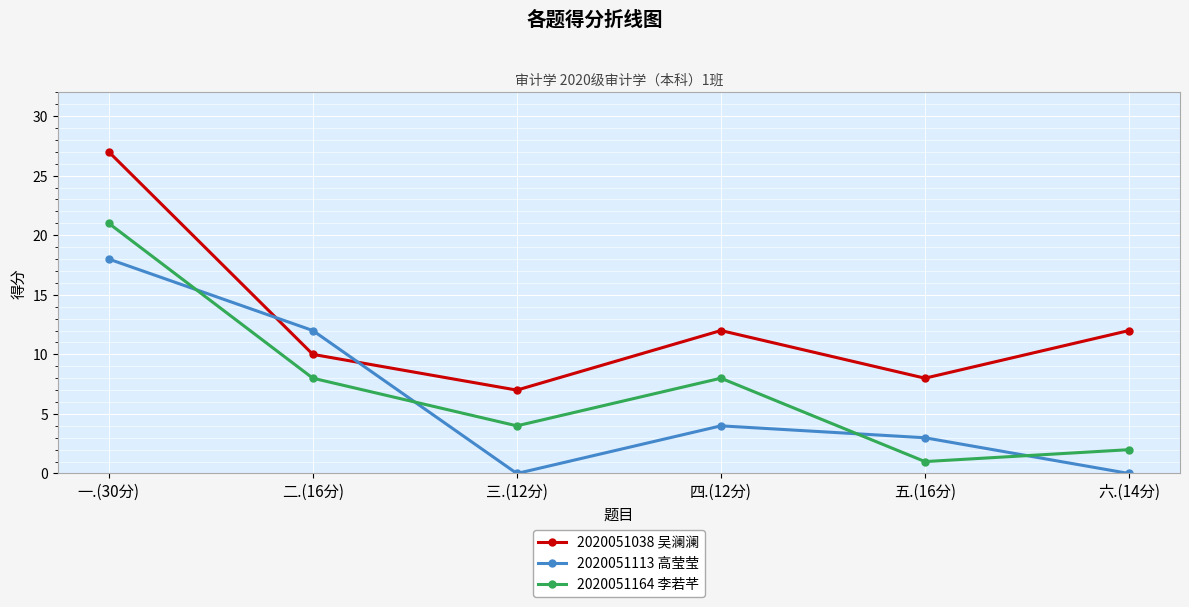

Between 二.(16分) and 六.(14分), which series saw the biggest shift?

2020051113 高莹莹